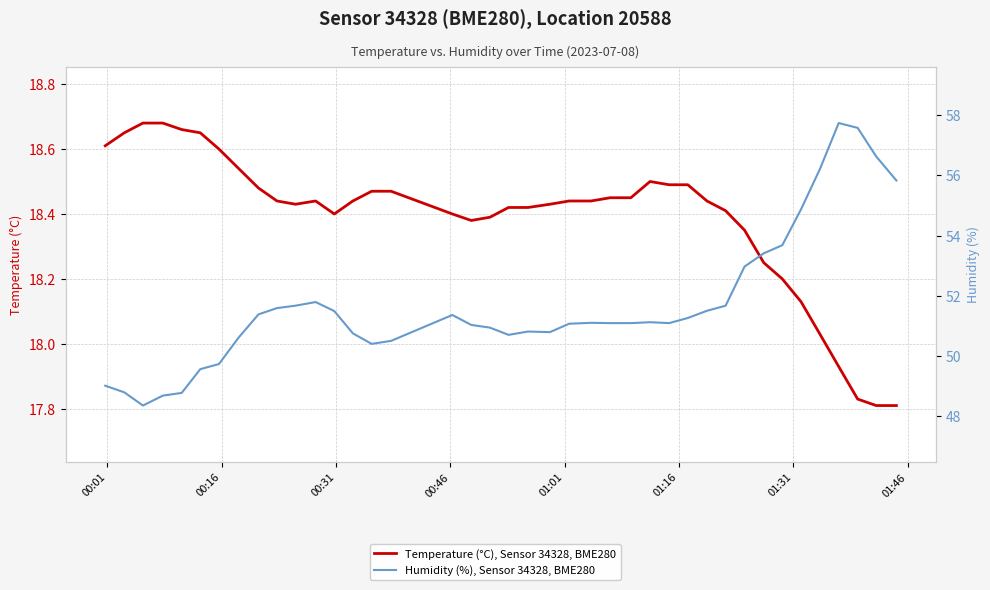

At how many categories does at least one series exceed 48?

40